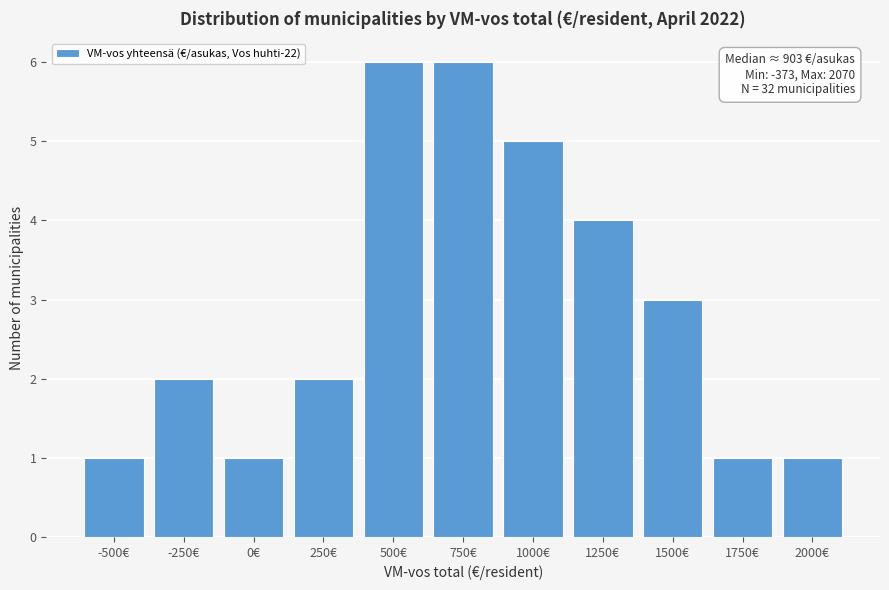

Reading left to right, transcribe all the data shown in this chart.

-500€=1	-250€=2	0€=1	250€=2	500€=6	750€=6	1000€=5	1250€=4	1500€=3	1750€=1	2000€=1